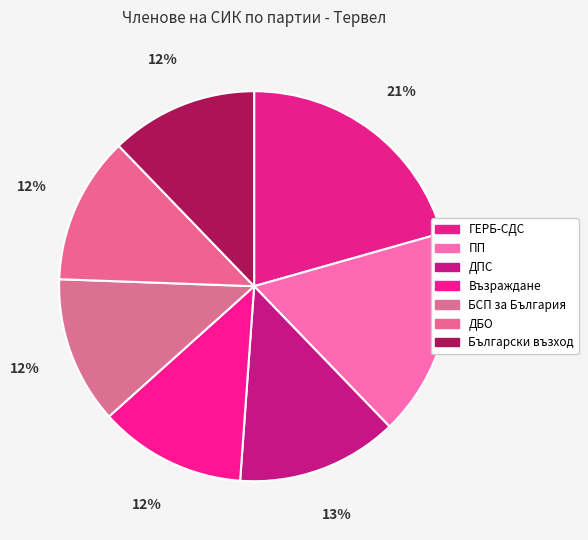

What percentage is NOT represented by БСП за България?

87.8%